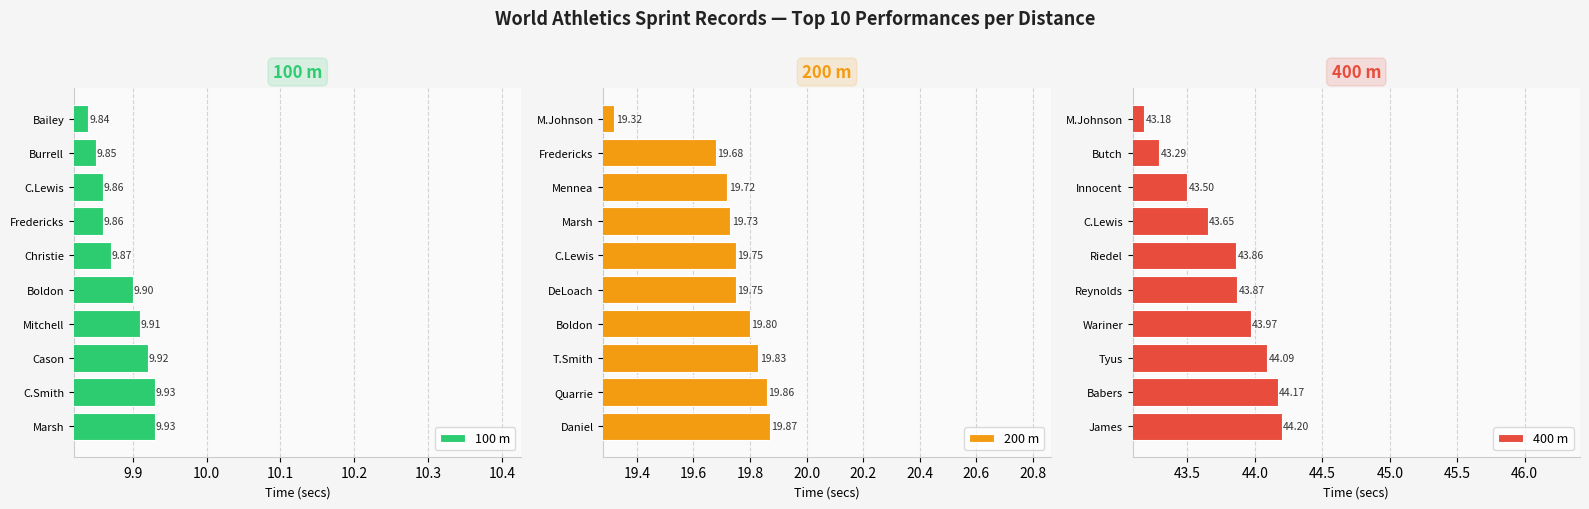

At which label is 200 m closest to 19?

M.Johnson